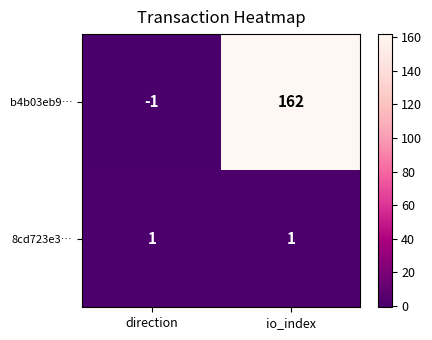

At which category is the sum across all series the highest?

io_index